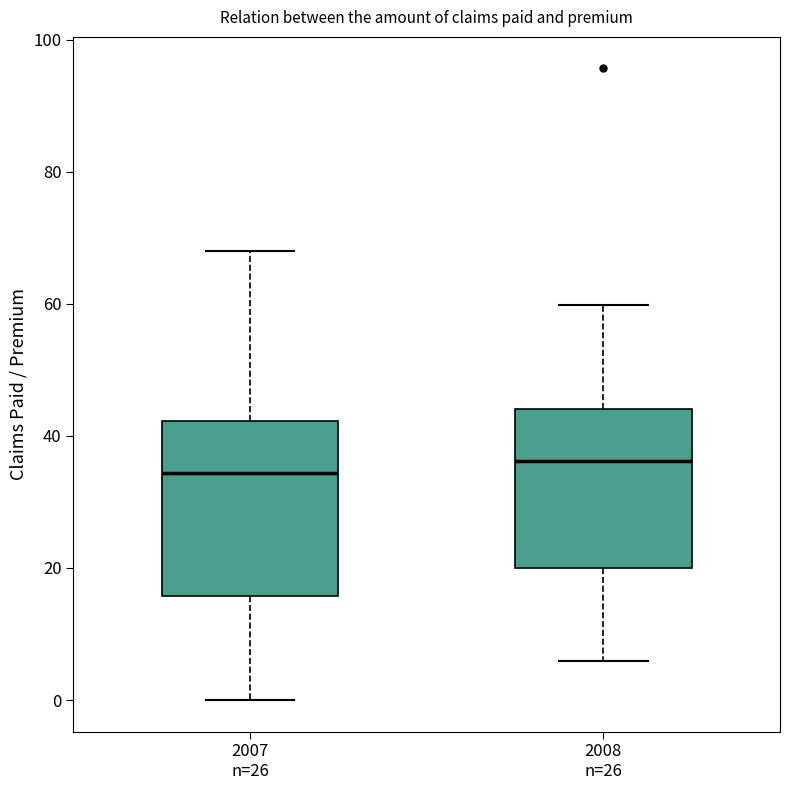

Which box is the tallest, from its lower edge to its upper edge?

2007 n=26